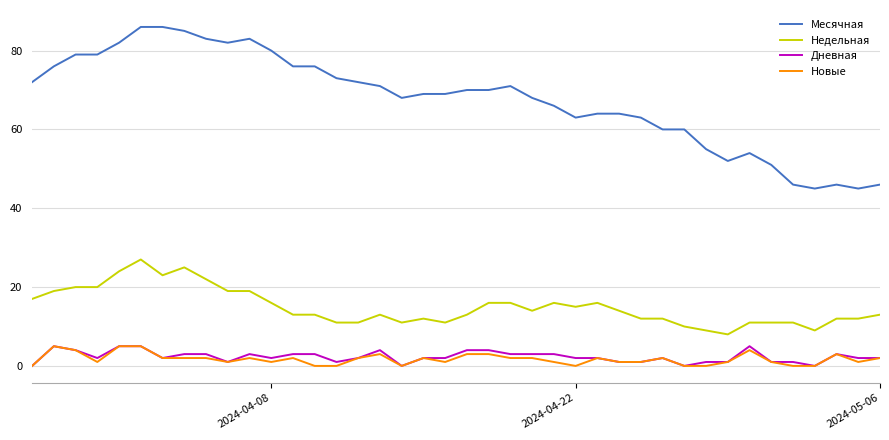

Which series has the largest total across all categories?

Месячная